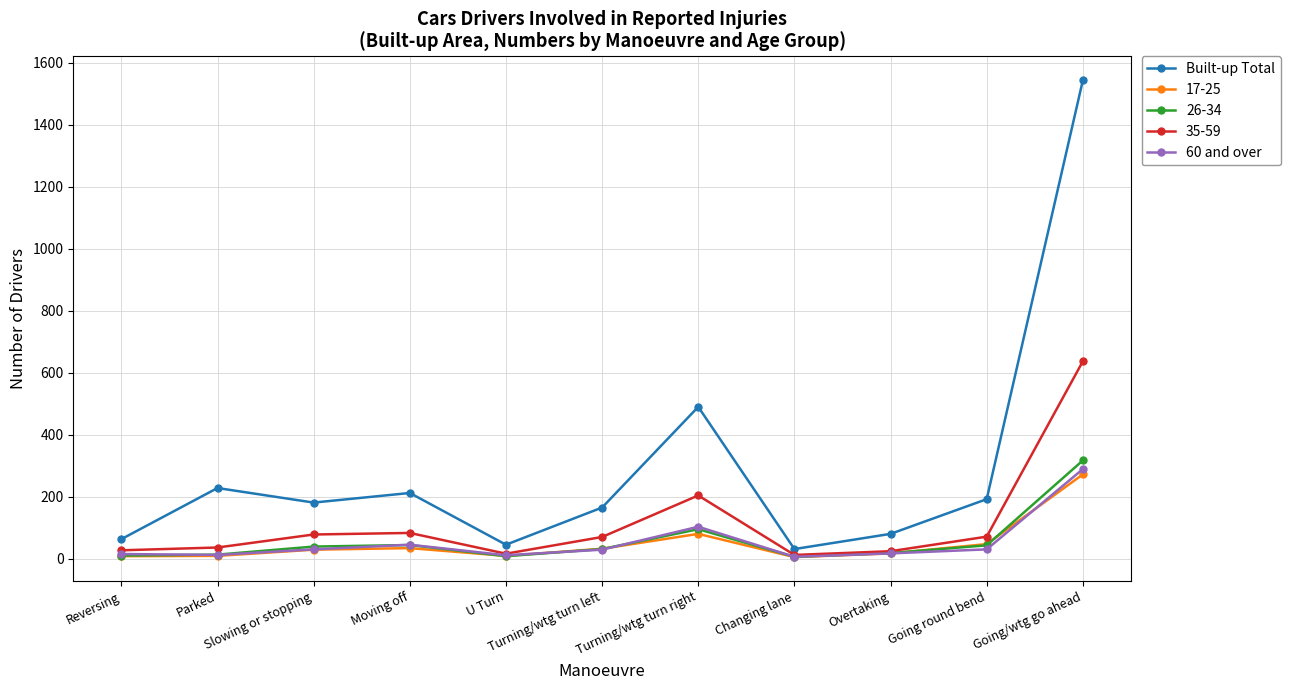

True or false: Built-up Total and 60 and over intersect in this chart.

False